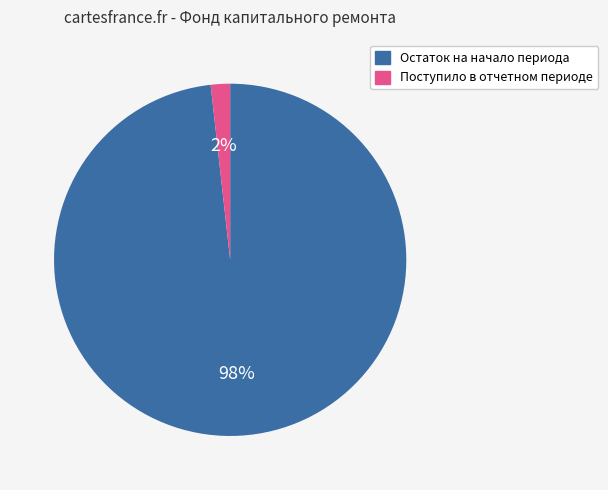

Which category has the smallest portion of the pie?

Поступило в отчетном периоде